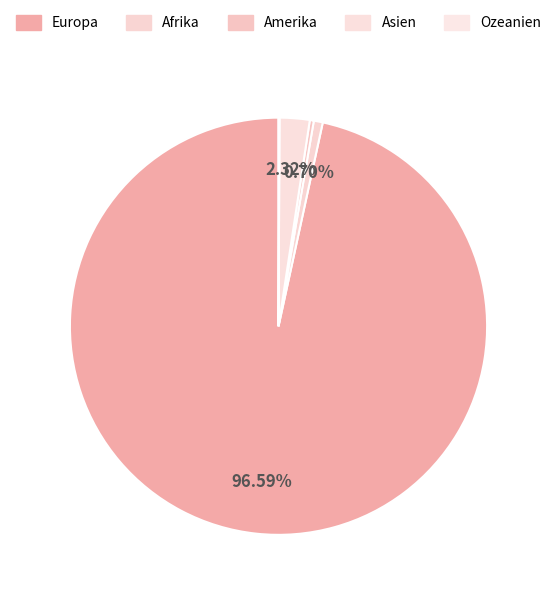

How many slices are in this pie chart?

5